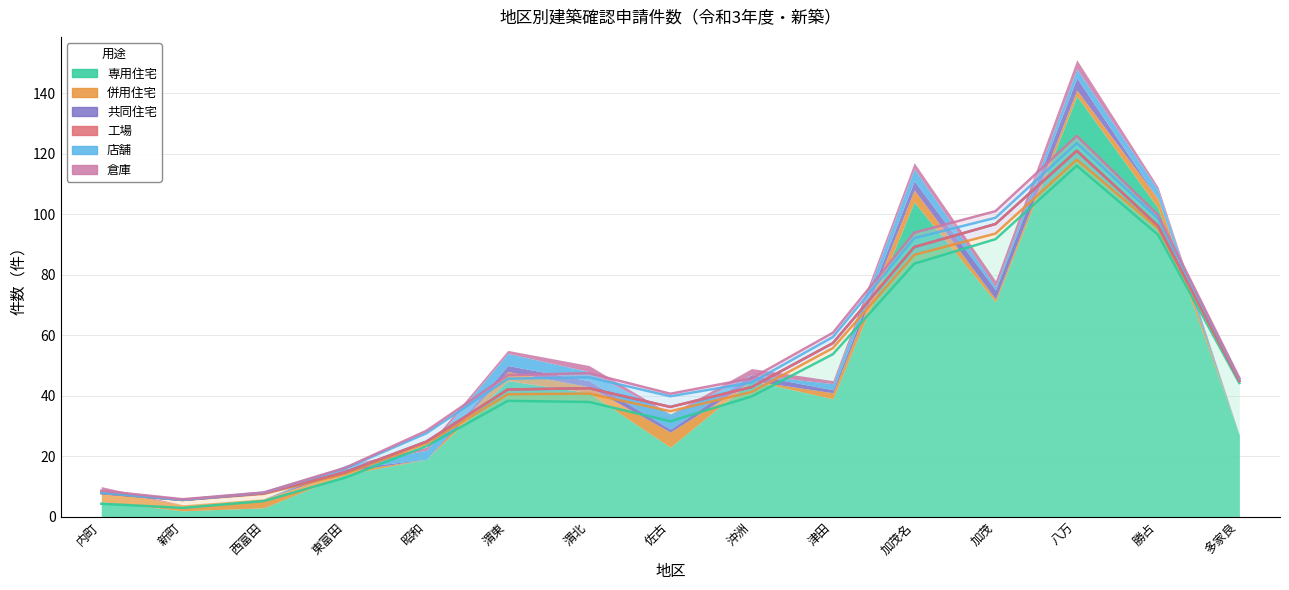

At which category is the sum across all series the highest?

八万